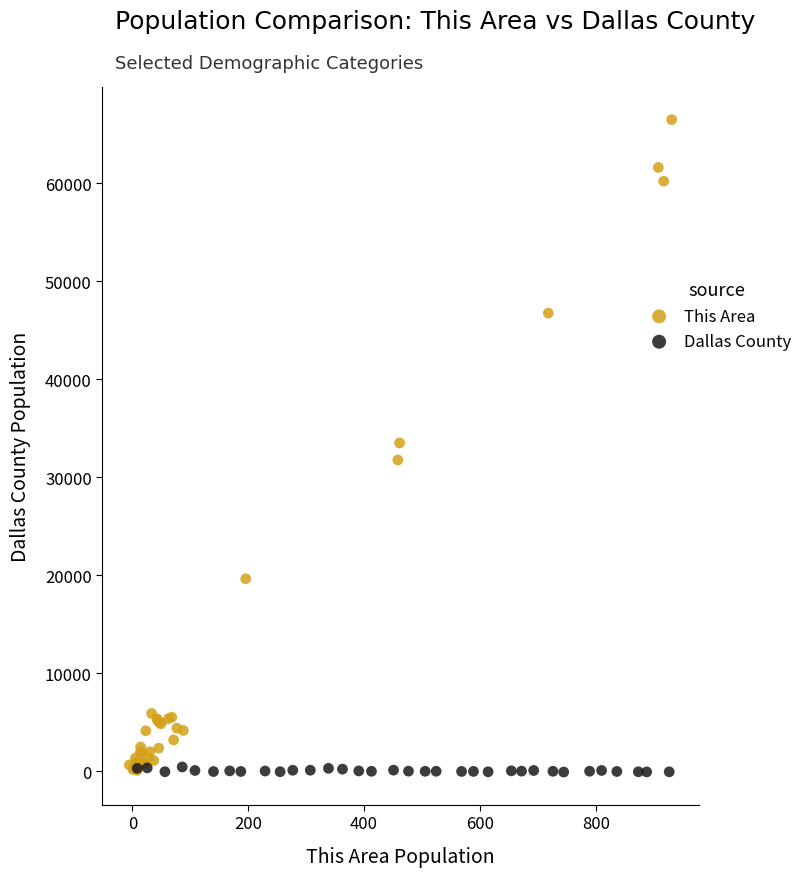

Which series reaches the maximum Y coordinate?

This Area